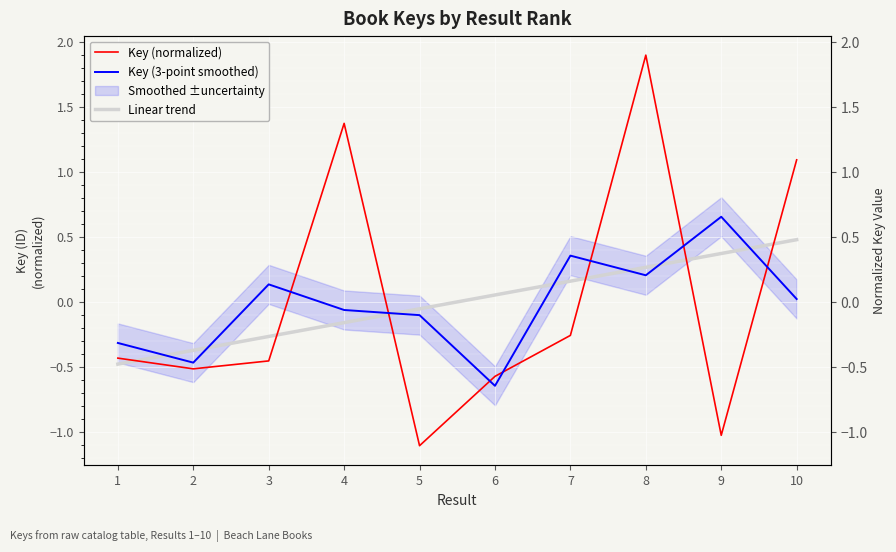

Reading left to right, what are all the values shown in this chart?

Key (normalized): -0.4	-0.5	-0.5	1.4	-1.1	-0.6	-0.3	1.9	-1.0	1.1
Key (3-point smoothed): -0.3	-0.5	0.1	-0.1	-0.1	-0.6	0.4	0.2	0.7	0.0
Linear trend: -0.5	-0.4	-0.3	-0.2	-0.1	0.1	0.2	0.3	0.4	0.5